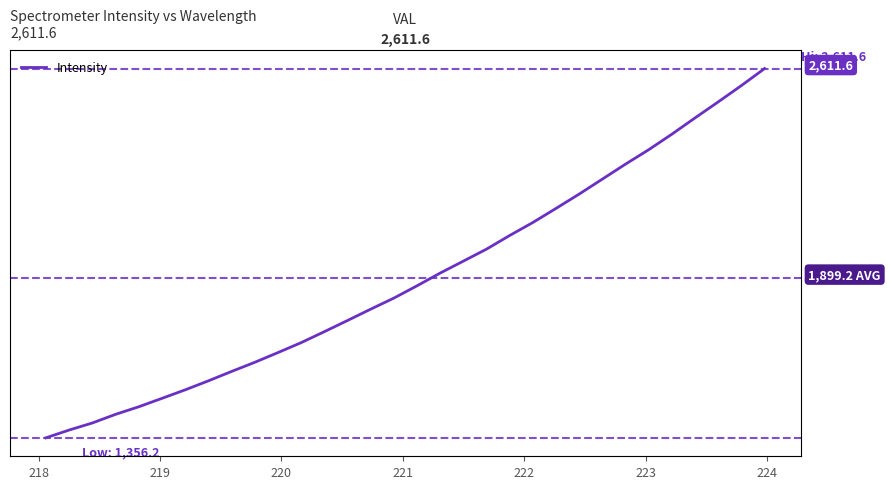

The value at 18 is 3090.4. True or false?

False